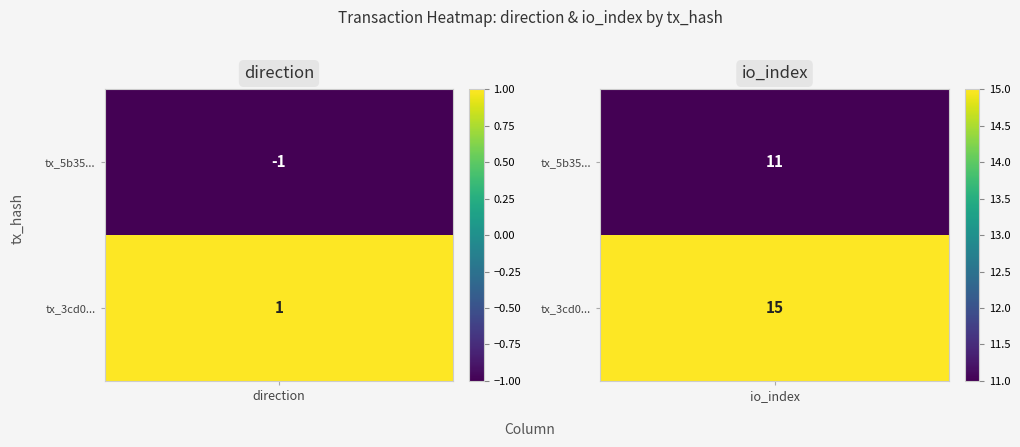

Is the value of 3cd018a6af746f8c0ca9110554ad3d75345653c at 0 greater than the value of 5b35856c345598a737b994a2473bf78df2500c4 at 0?

Yes